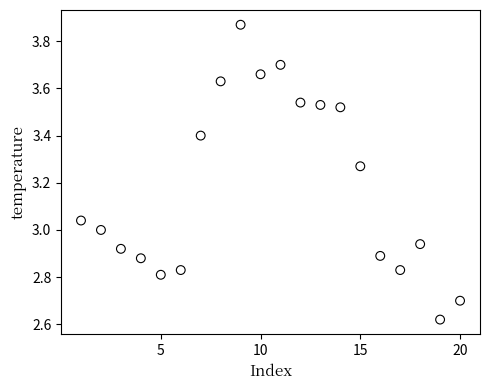

What is the range of X values (max minus min)?

19.0